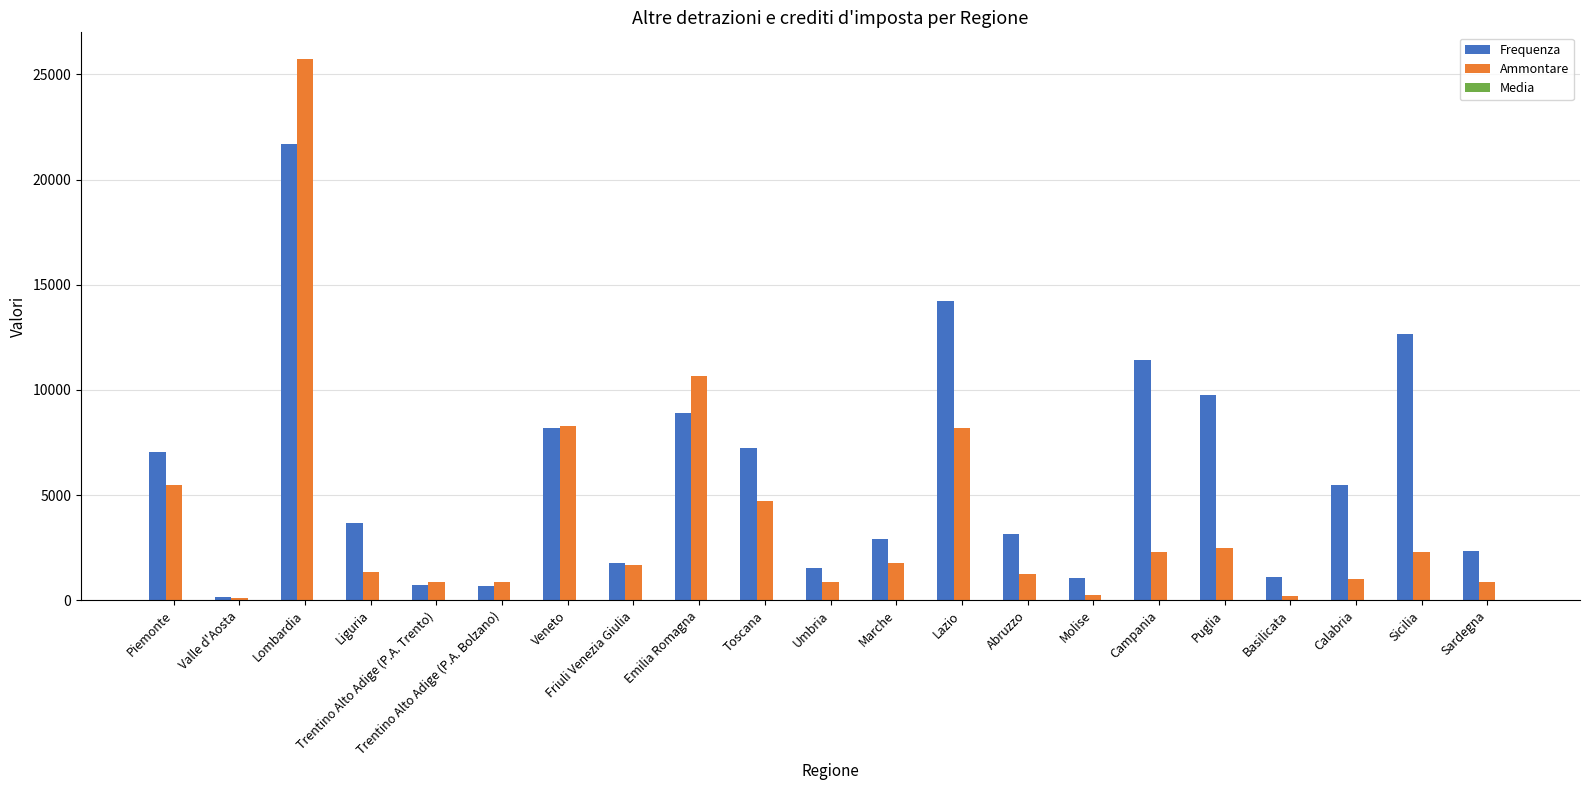

Is it true that Frequenza equals 3637.4 at Lazio?

False